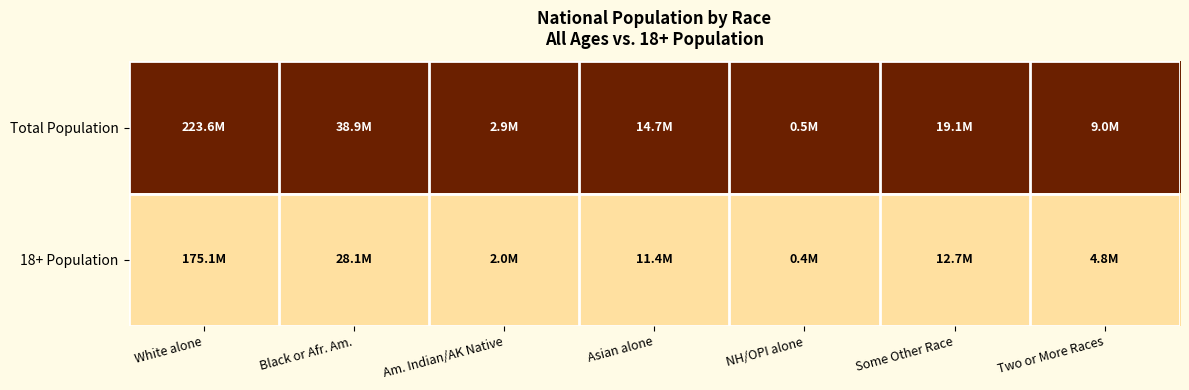

Reading left to right, list all the values displayed in this chart.

Total Population: White alone=1.0	Black or Afr. Am.=1.0	Am. Indian/AK Native=1.0	Asian alone=1.0	NH/OPI alone=1.0	Some Other Race=1.0	Two or More Races=1.0
18+ Population: White alone=0.0	Black or Afr. Am.=0.0	Am. Indian/AK Native=0.0	Asian alone=0.0	NH/OPI alone=0.0	Some Other Race=0.0	Two or More Races=0.0